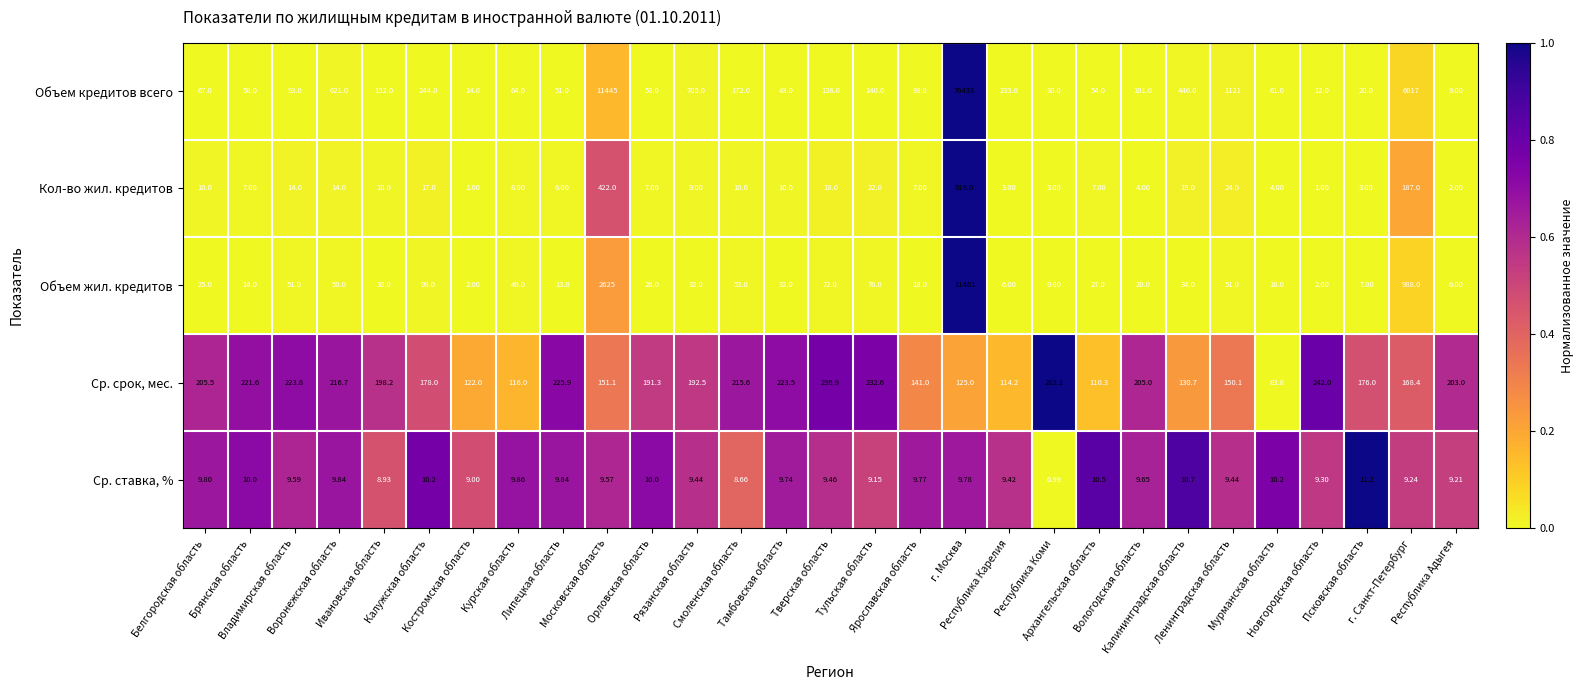

Which series changed the most between Ивановская область and г. Москва?

Объем кредитов всего